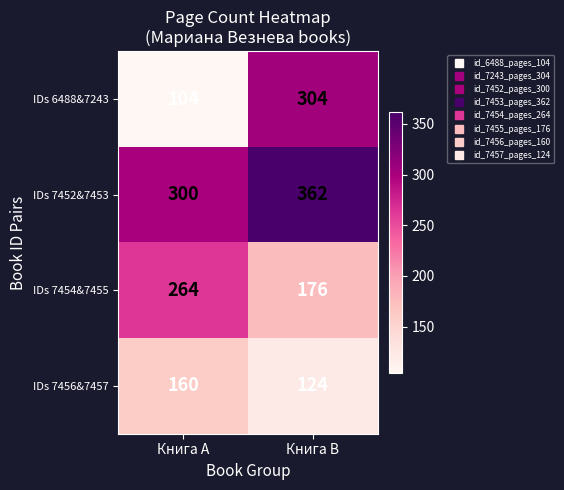

At which label is IDs 6488&7243 closest to 204?

Книга A